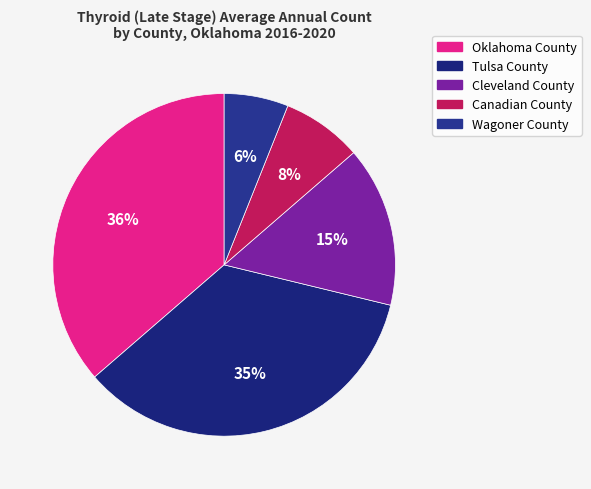

Count the number of slices in the pie.

5